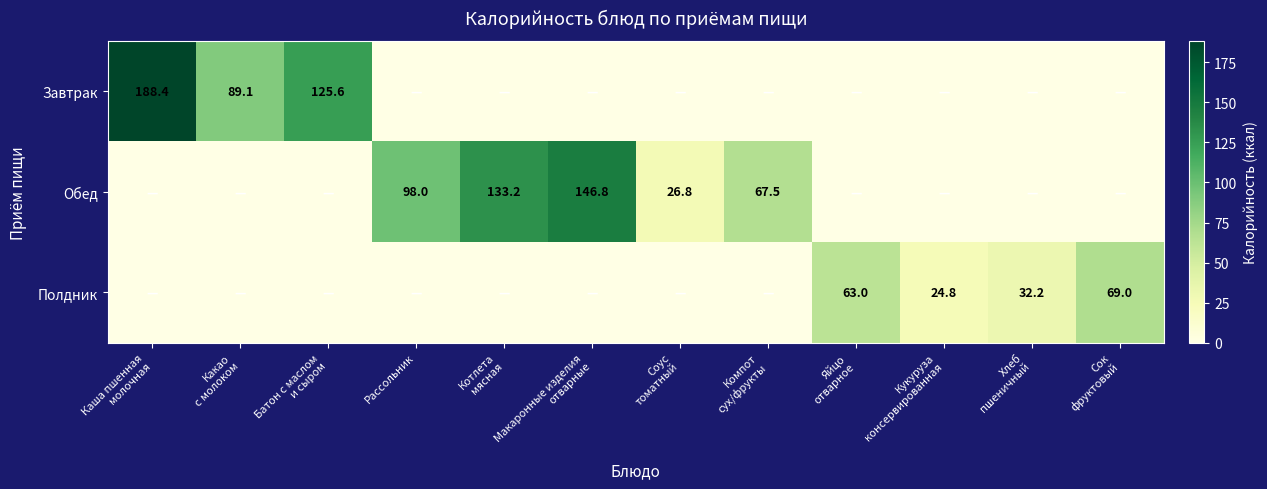

Between Яйцо отварное and Хлеб пшеничный, which series saw the biggest shift?

Полдник